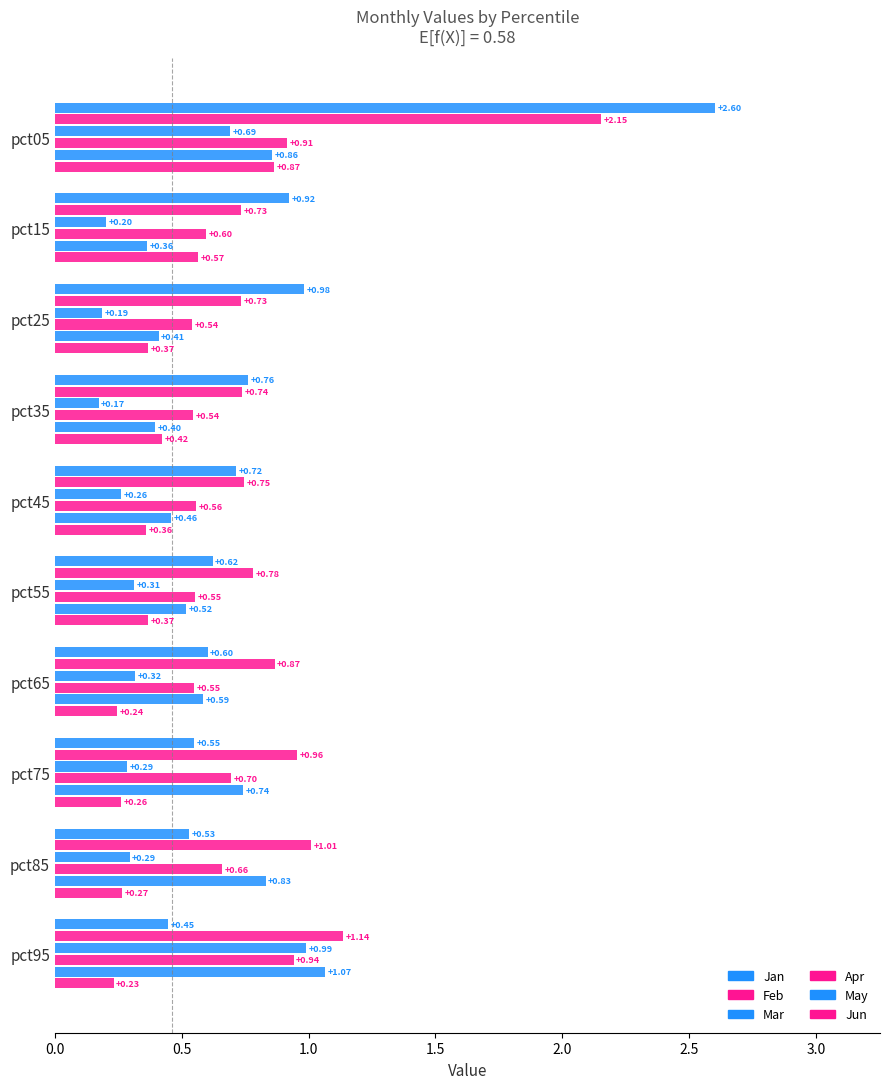

How many data points does each series have?

10